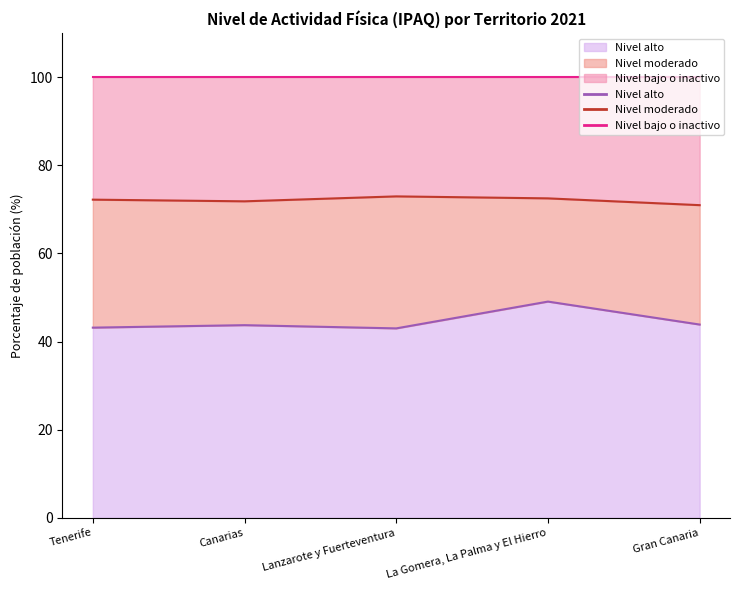

How many data points in Nivel alto are less than 43?

1